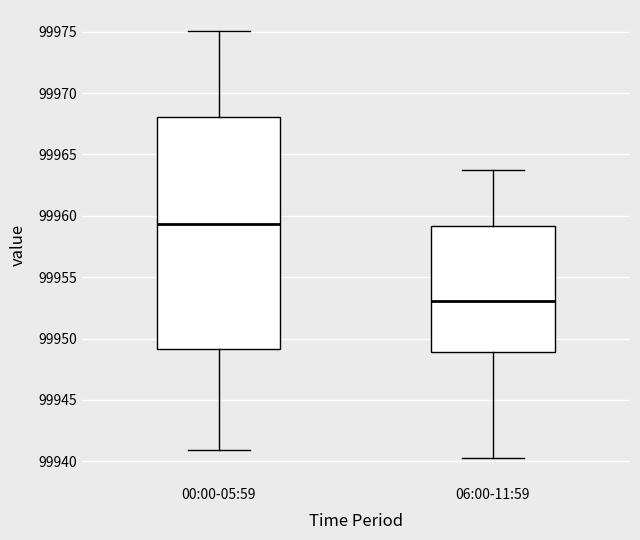

Comparing the boxes themselves (not the whiskers), which one is the tallest?

00:00-05:59